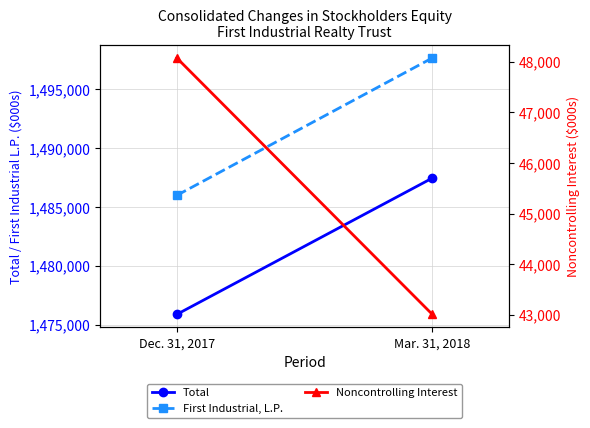

Which series has the largest total across all categories?

First Industrial, L.P.